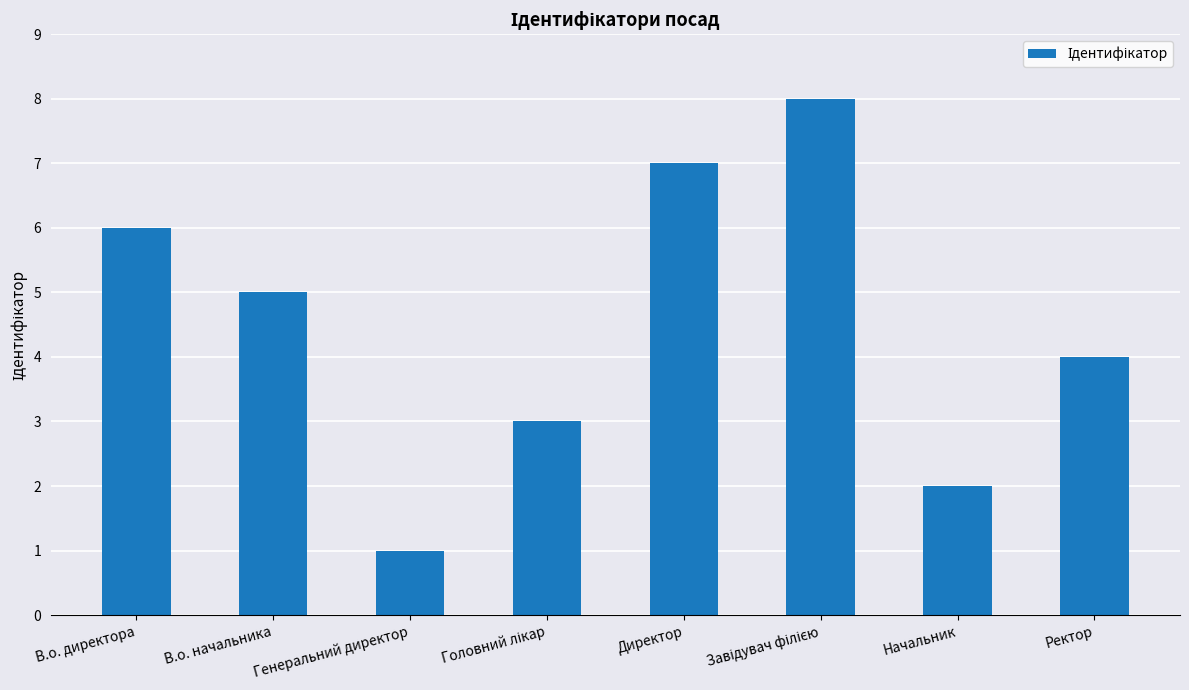

What is the difference between the maximum and minimum values?

7